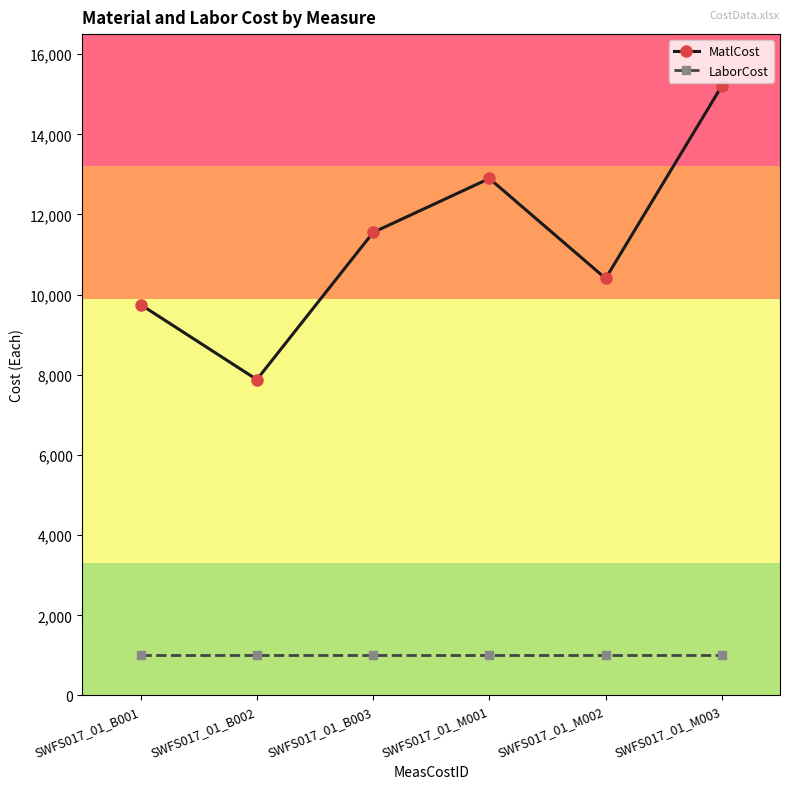

What is the maximum value for LaborCost?

1000